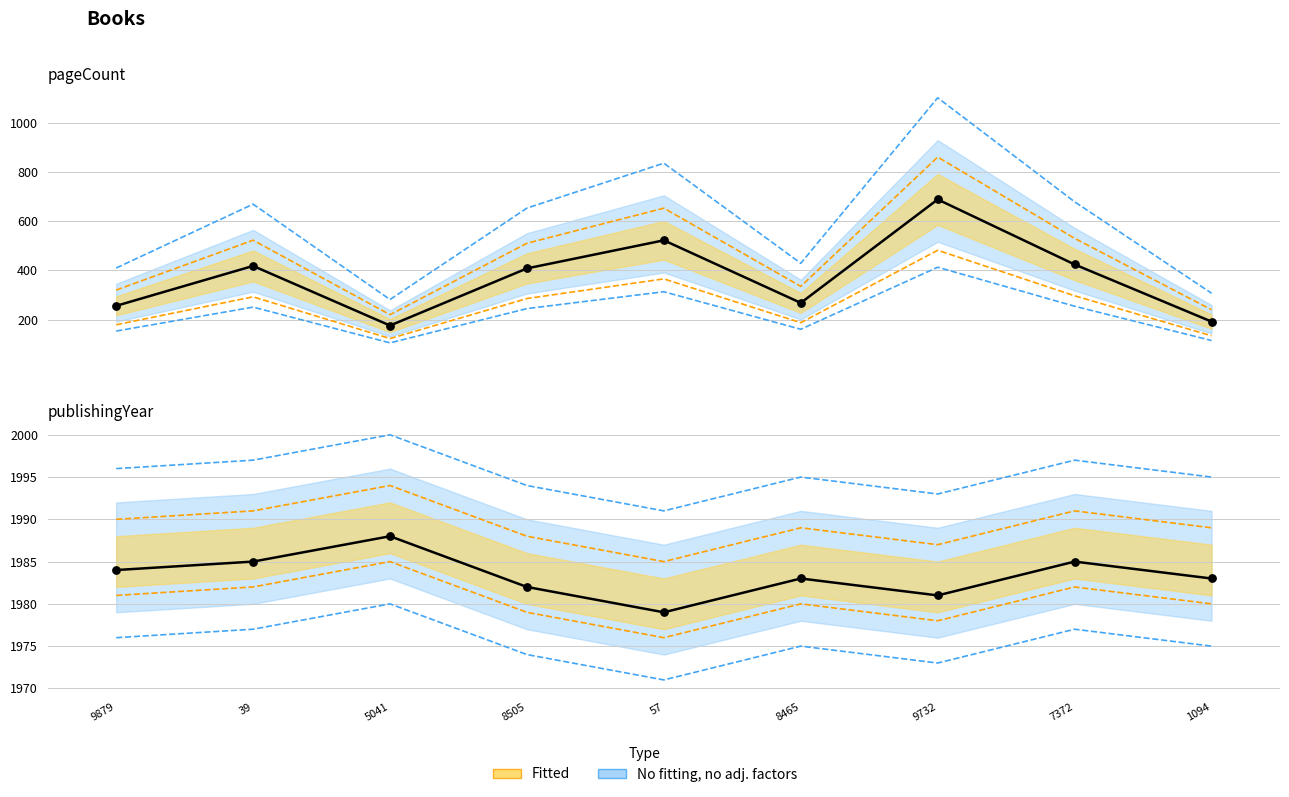

What is the total value across all series at 8465?

2423.8